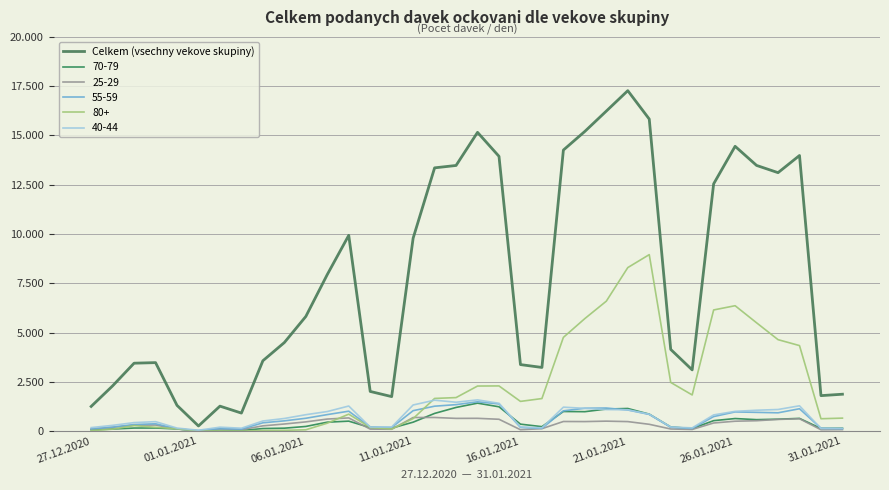

Is this an area chart (filled region under the line)?

No